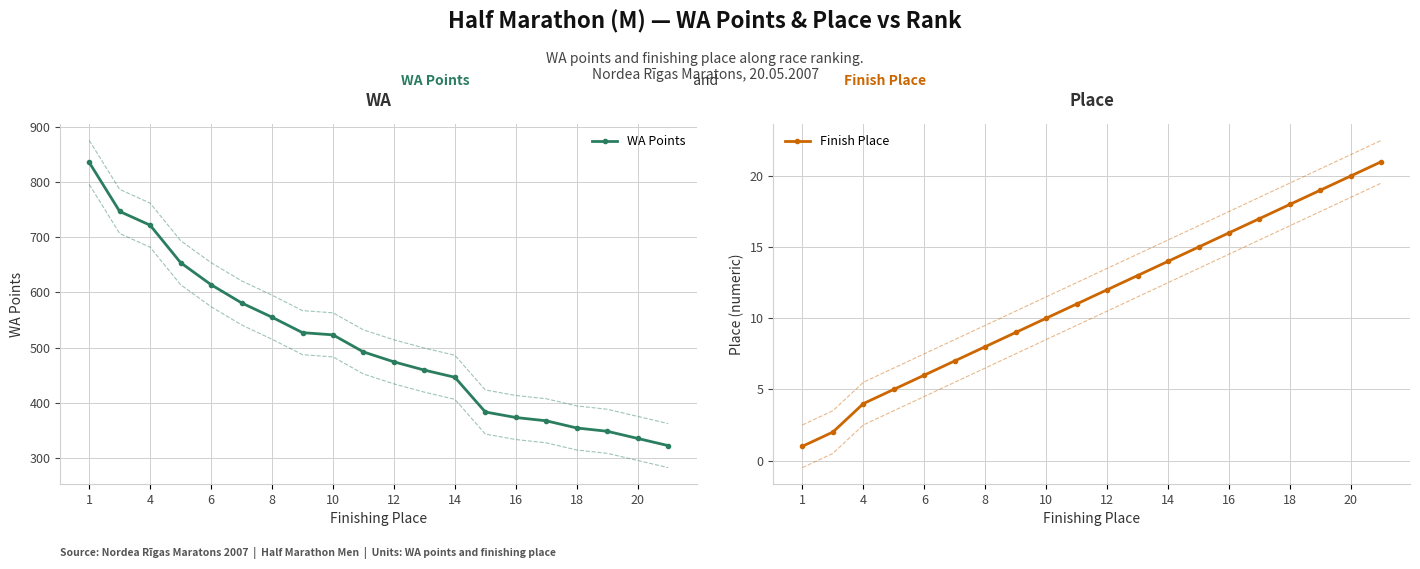

What is the average value of the WA Points series?

506